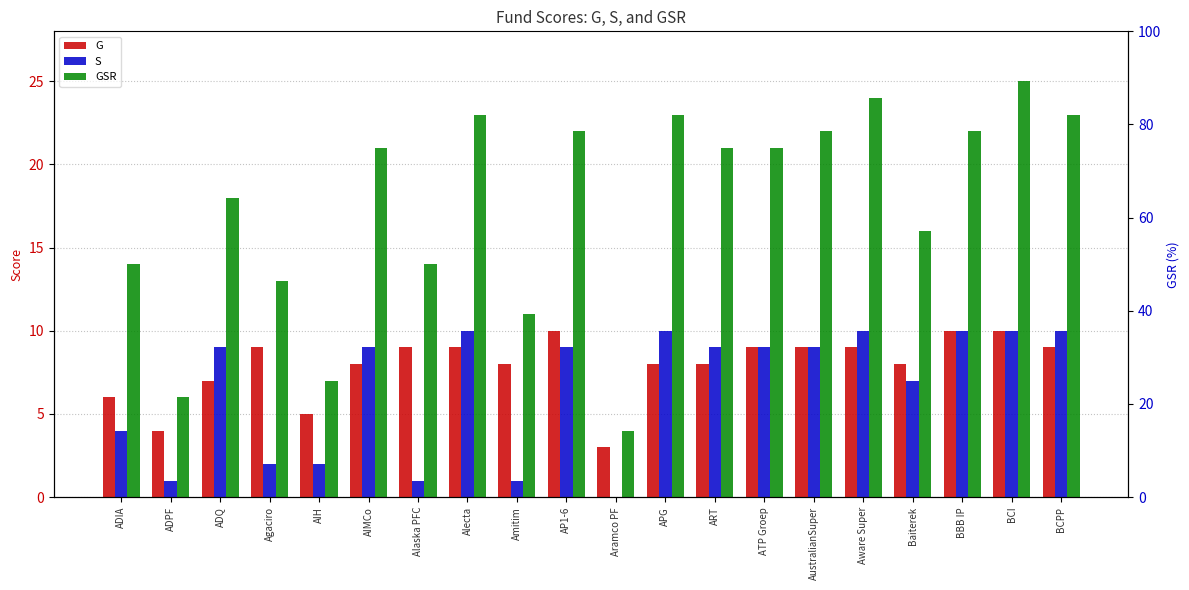

What value does the G series have at ADIA?

6